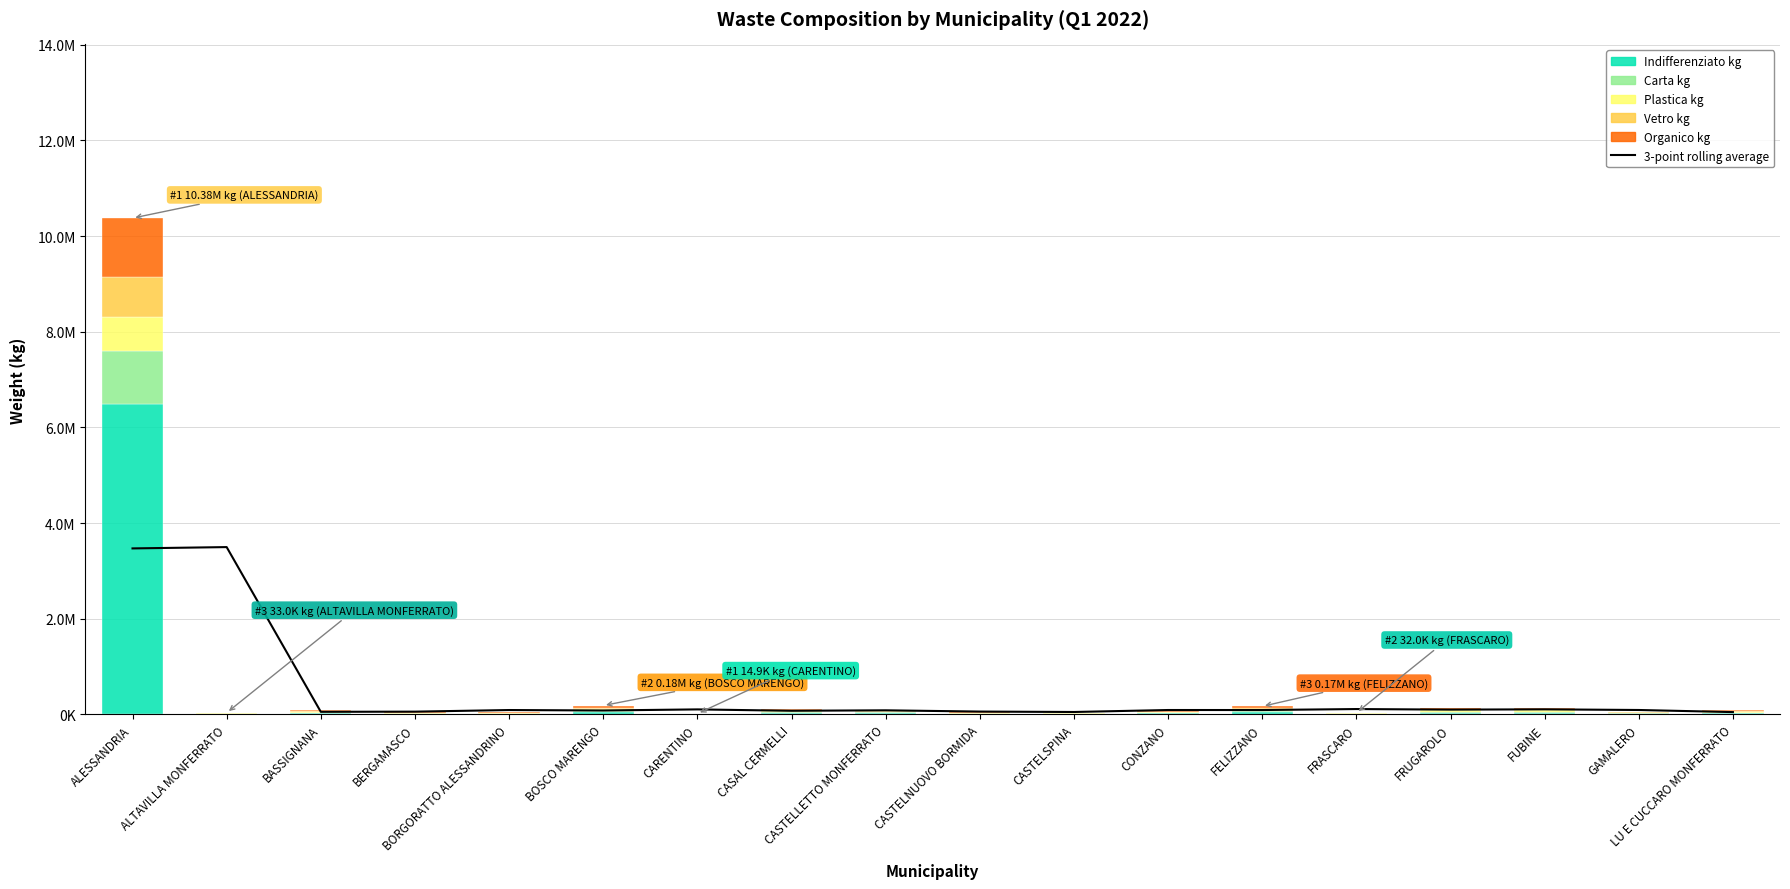

What is the smallest value displayed?

1780.0